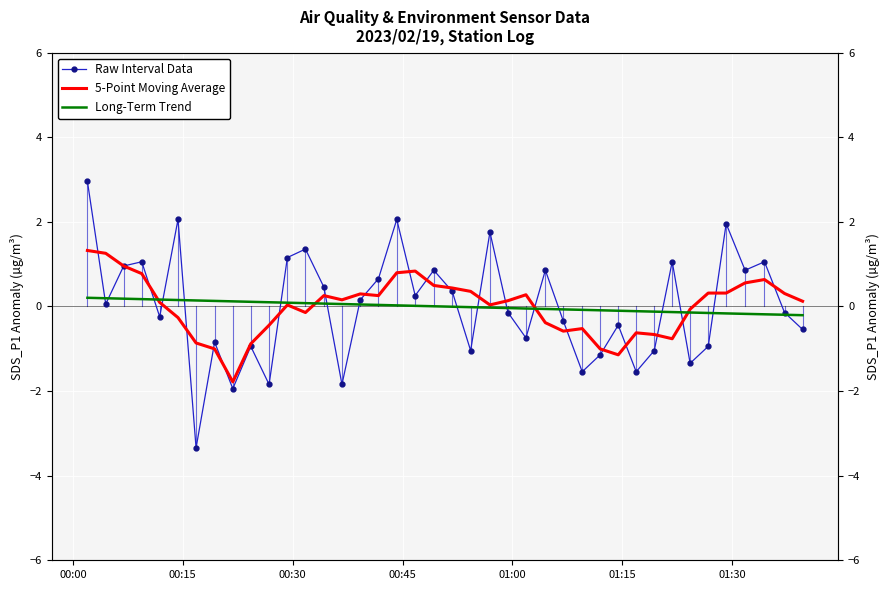

The value of Raw Interval Data at 20 is 0.2. True or false?

False